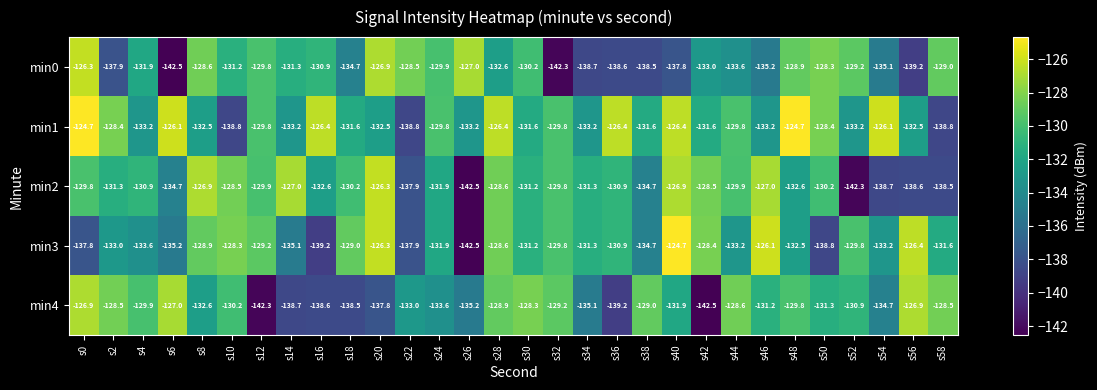

The min3 series shows -174.2 at s36. True or false?

False